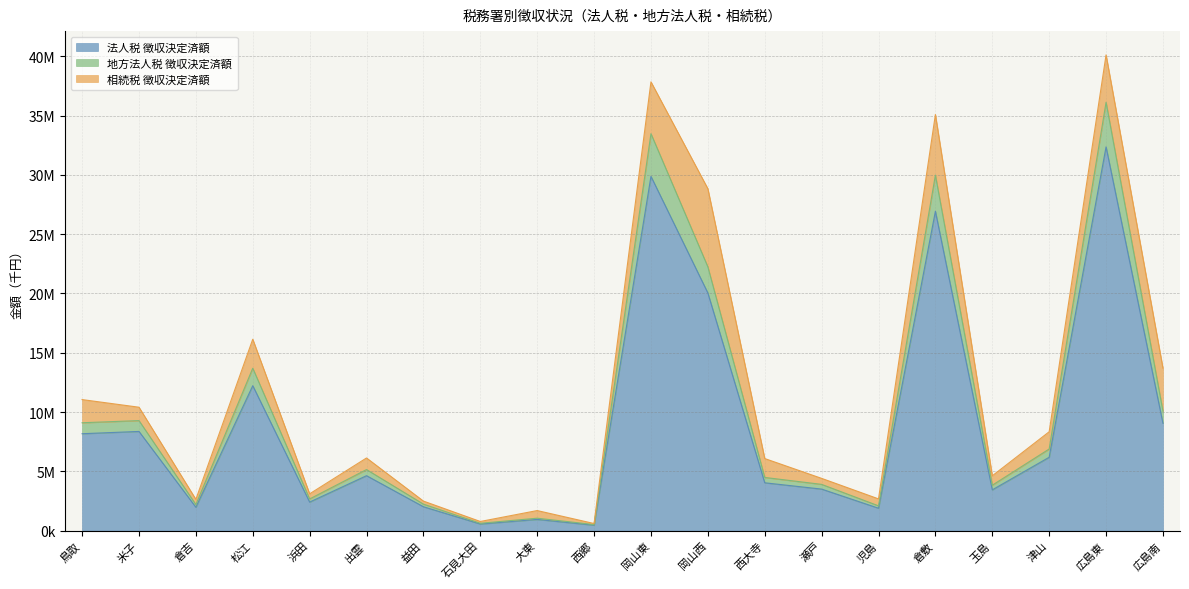

What are all the series names shown in the legend?

法人税 徴収決定済額, 地方法人税 徴収決定済額, 相続税 徴収決定済額